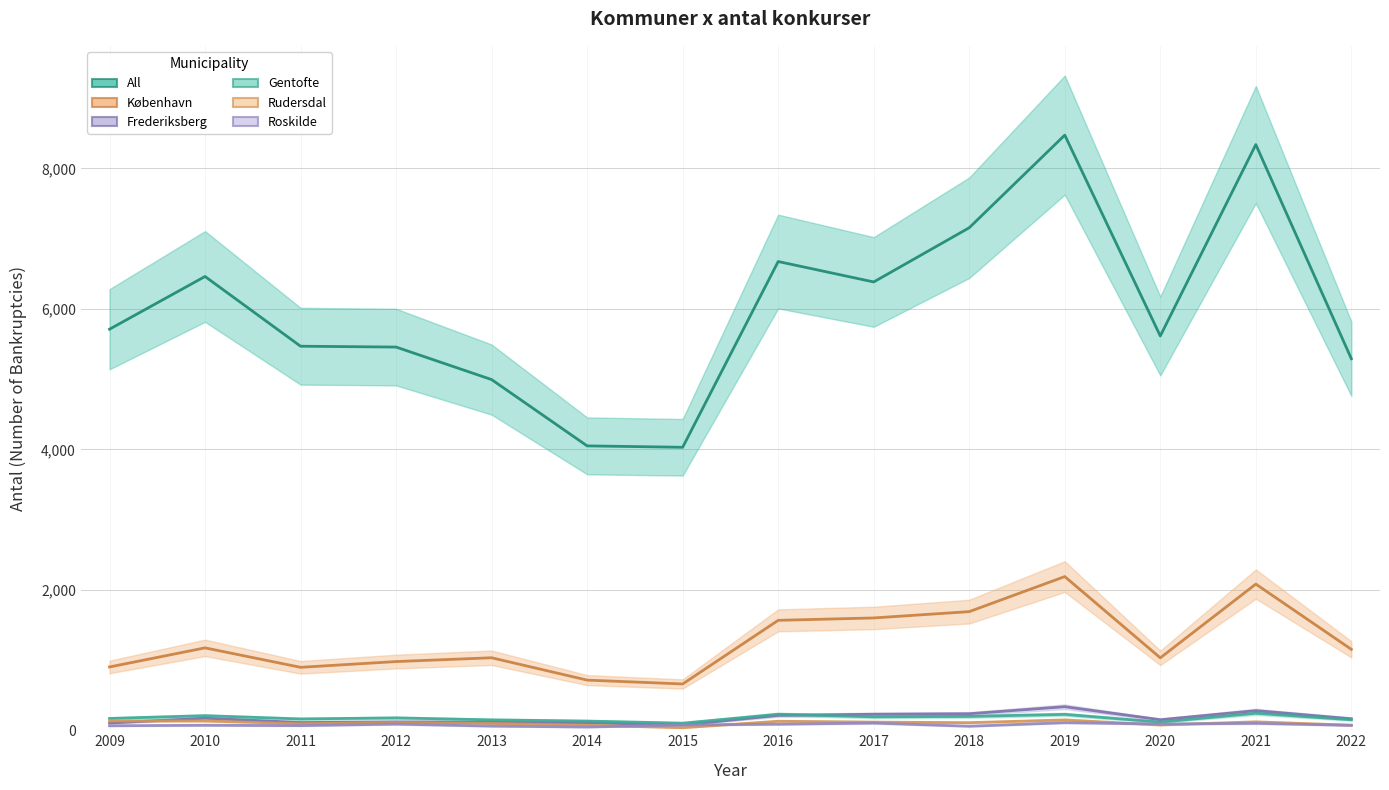

What is the sum of all Frederiksberg values?

2401